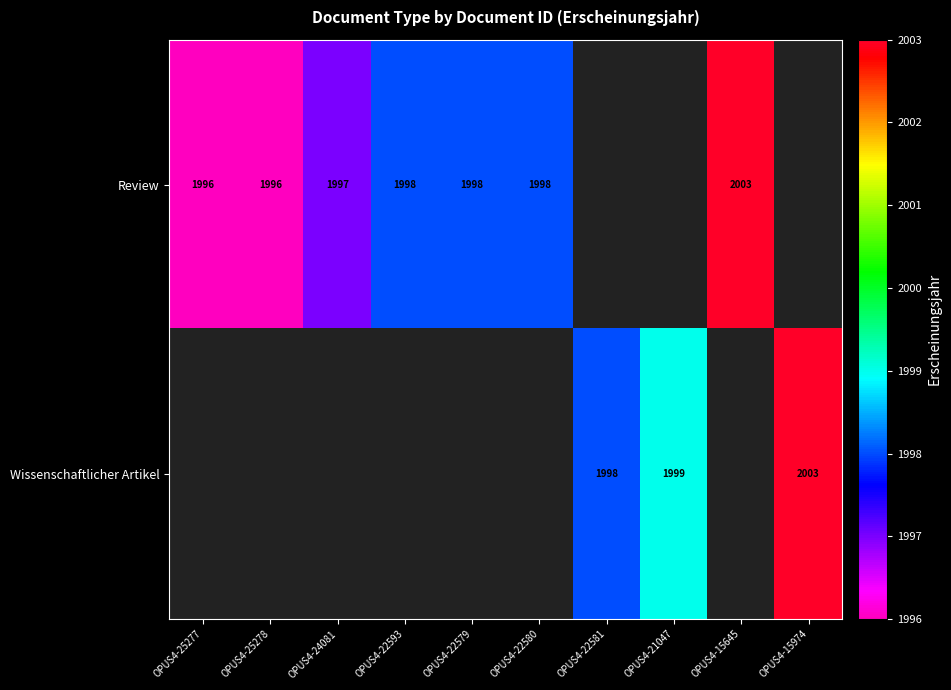

Is it true that Wissenschaftlicher Artikel equals 3333.9 at OPUS4-21047?

False